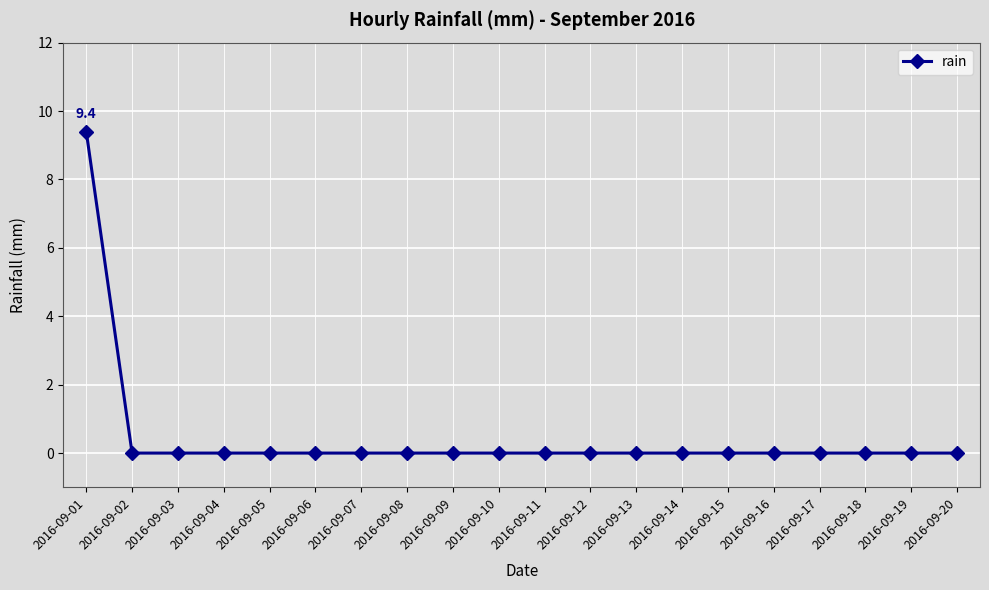

What is the sum of the values at 2016-09-03 and 2016-09-01?

9.4